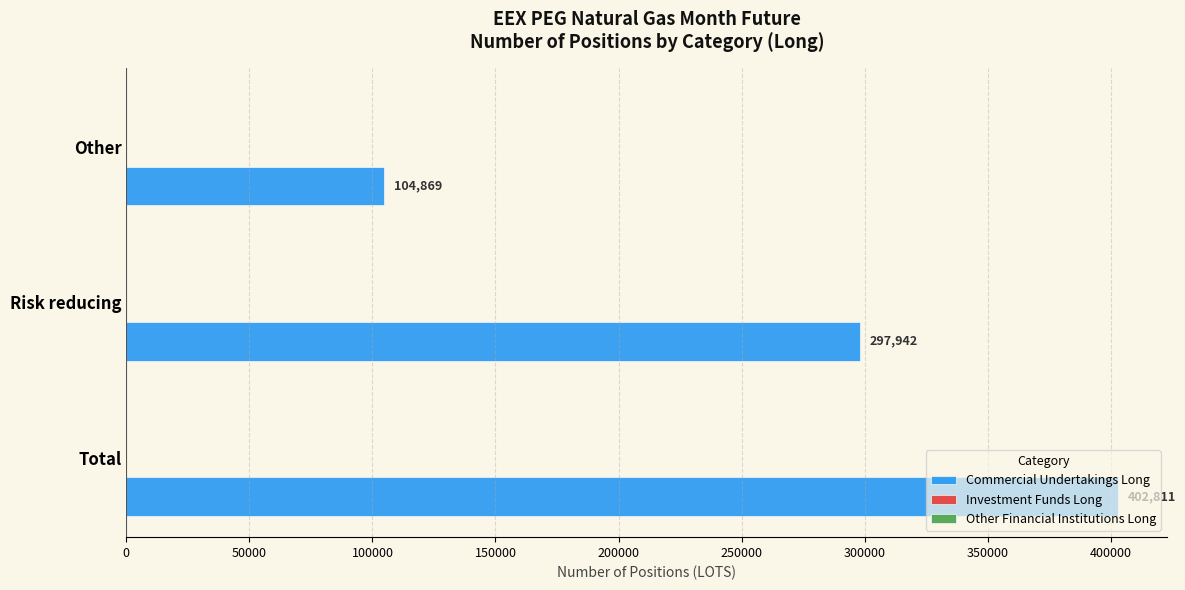

What is the sum of the values at Other and Total?

507680